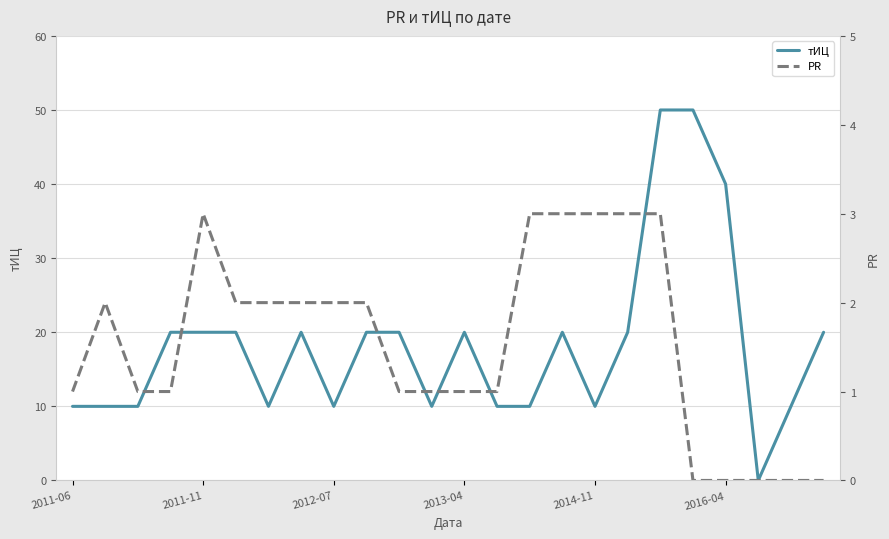

At which category is the sum across all series the highest?

18